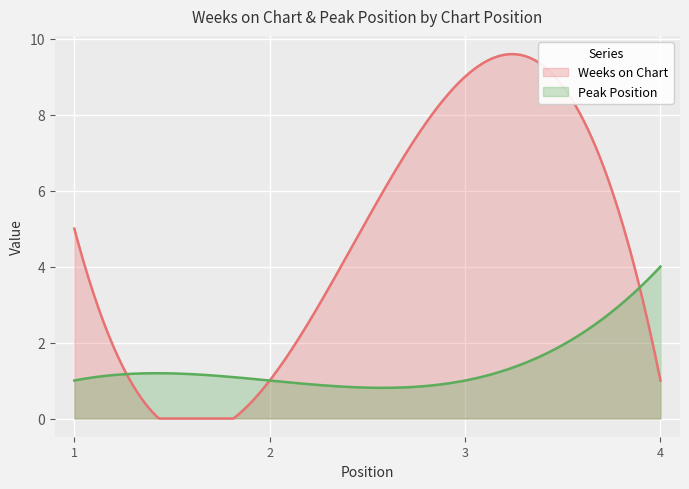

Count the Peak Position values in the range 1 to 4.

4